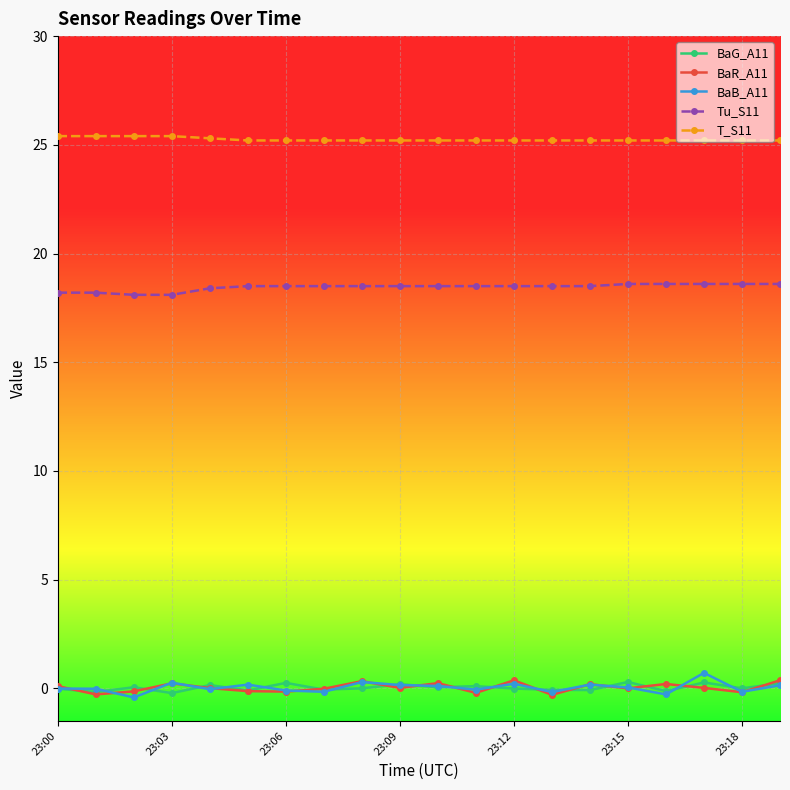

At how many categories does at least one series exceed 7?

20